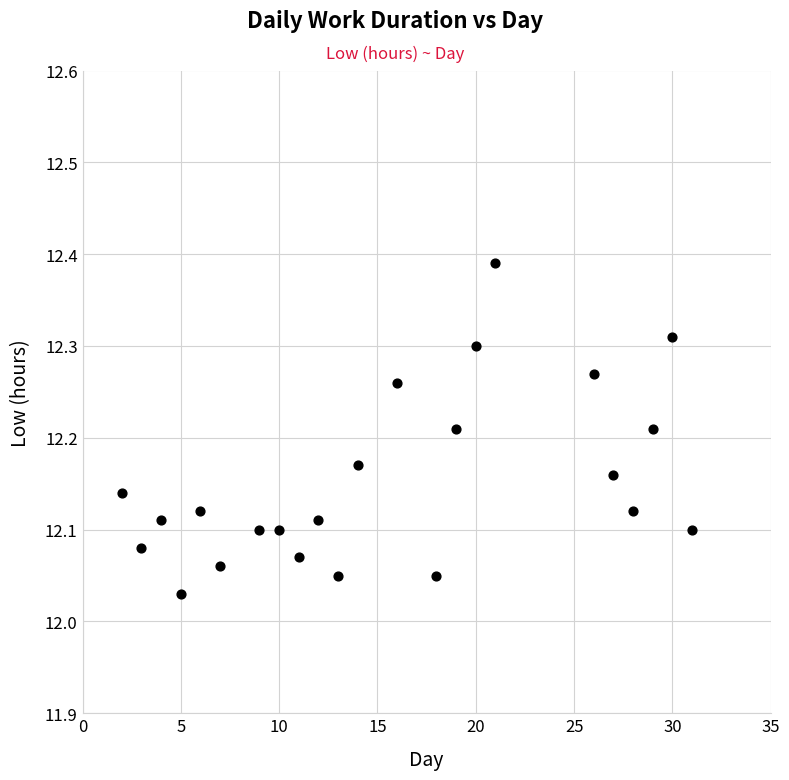

What is the range of X values (max minus min)?

29.0